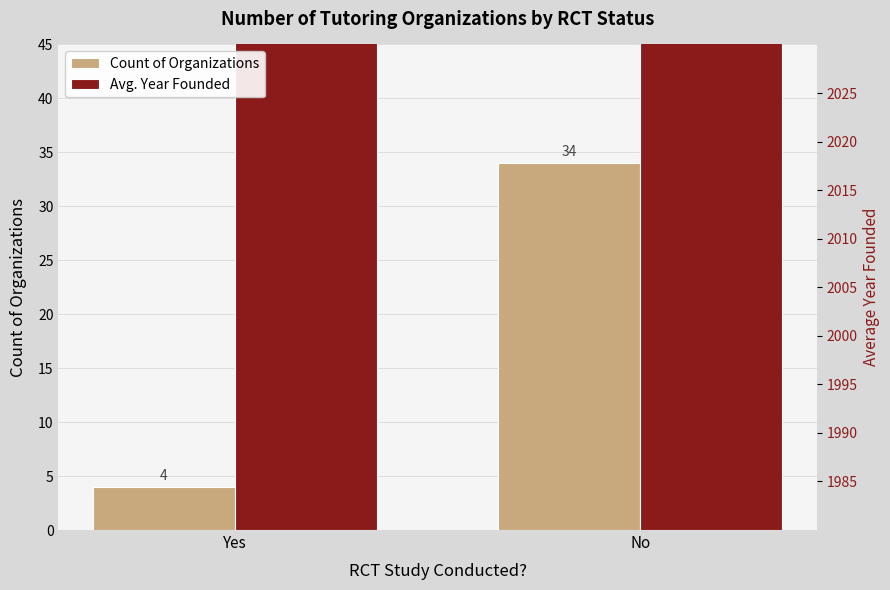

What is the difference between the maximum and minimum values in the Avg. Year Founded series?

5.3